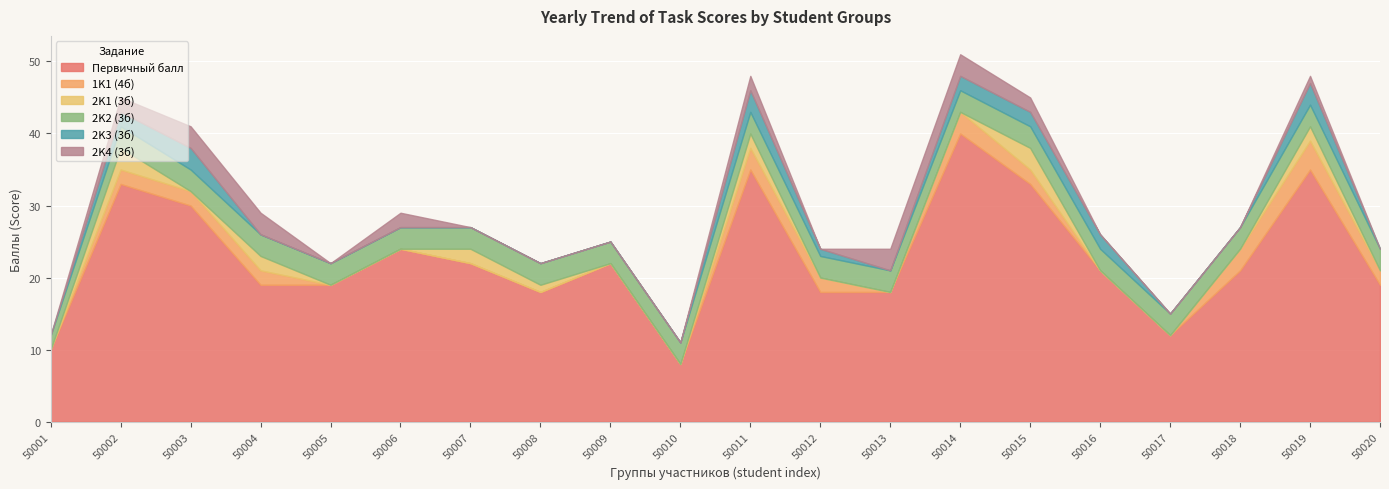

What is the maximum value for 2K2 (3б)?

3